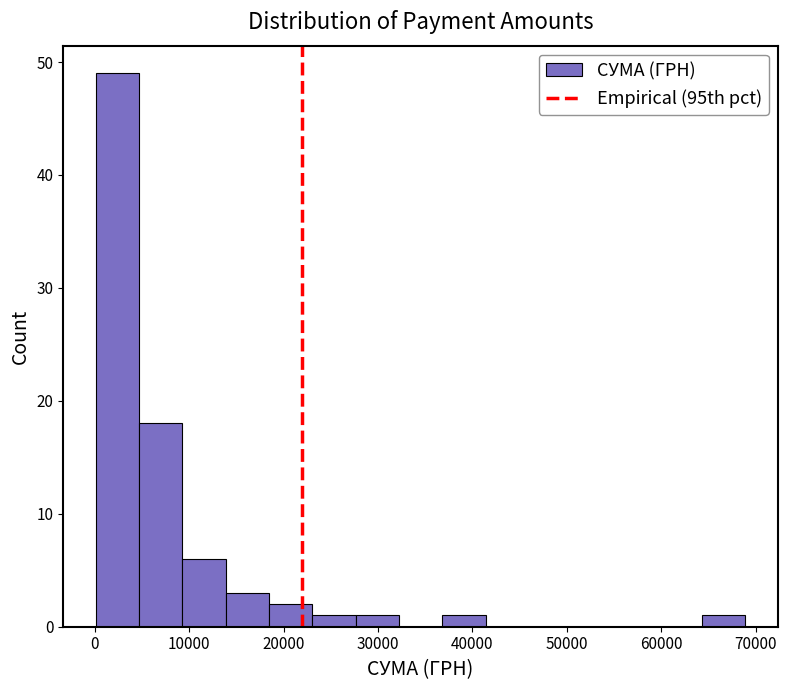

Which range on the x-axis has the tallest bar?

0 to 5000